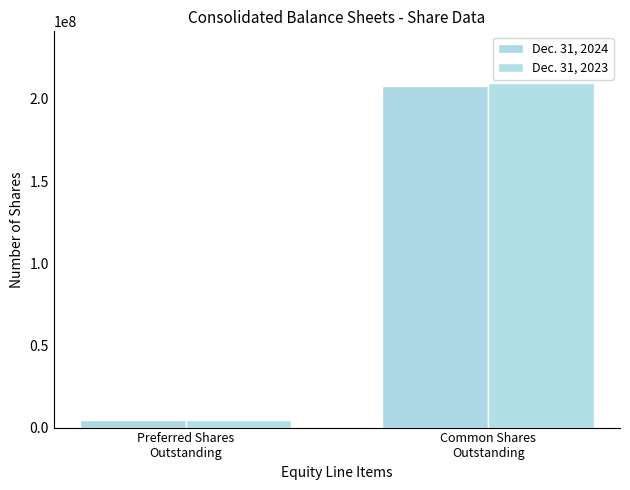

What are all the series names shown in the legend?

Dec. 31, 2024, Dec. 31, 2023